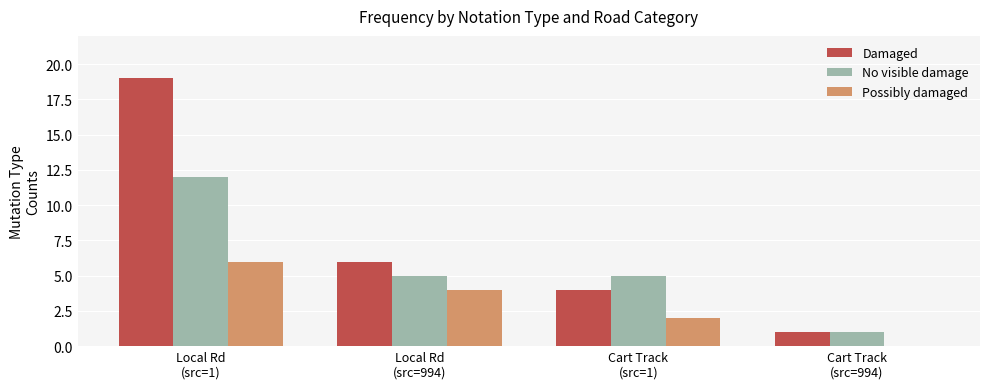

Which series has the largest total across all categories?

Damaged